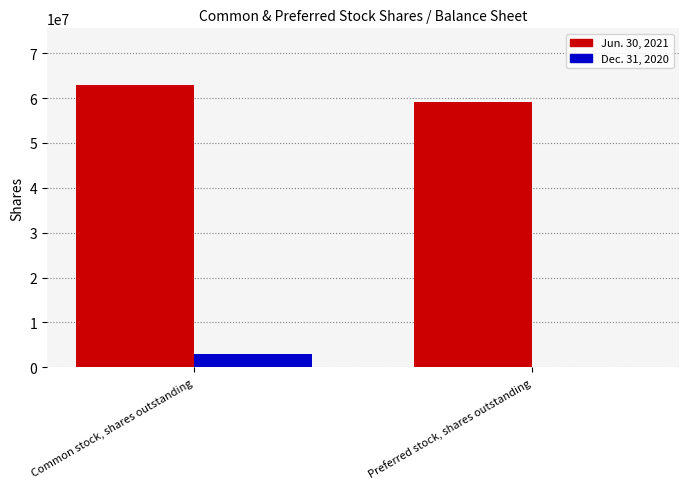

What is the maximum value shown in the chart?

62959730